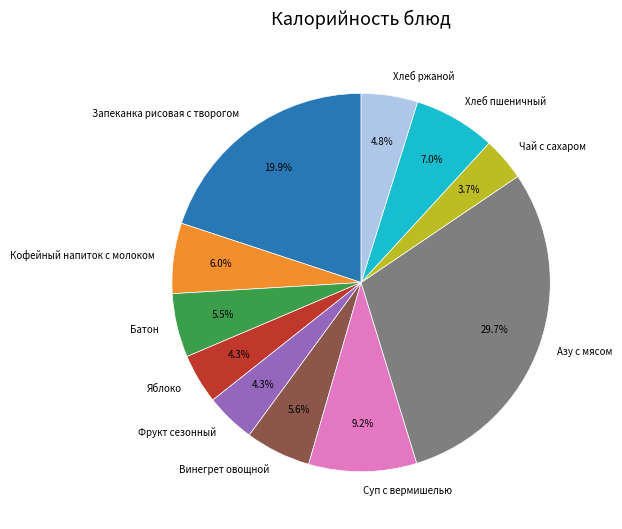

Does Фрукт сезонный account for over 50% of the chart?

No